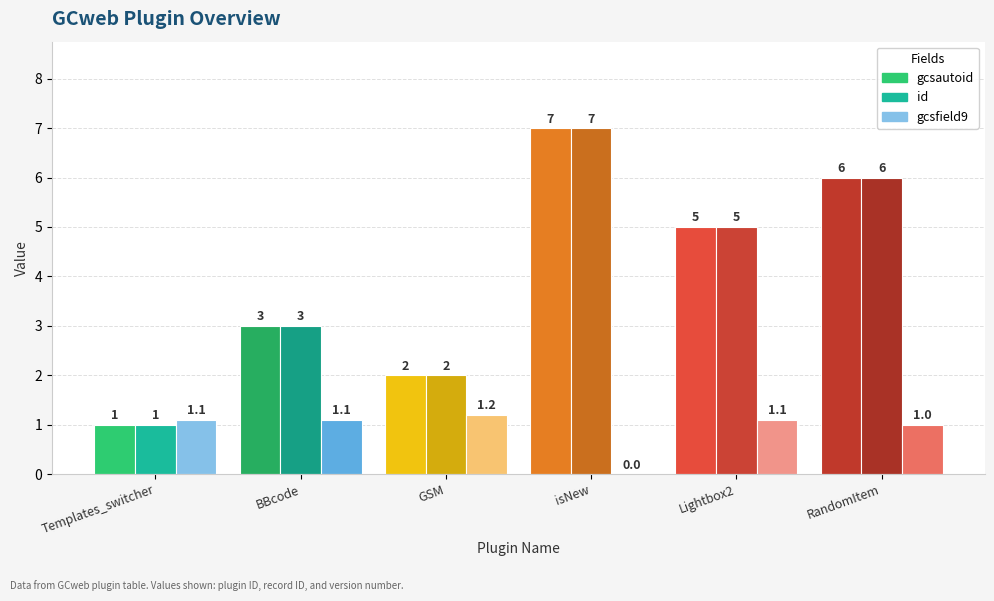

What is the sum of all gcsautoid values?

24.0